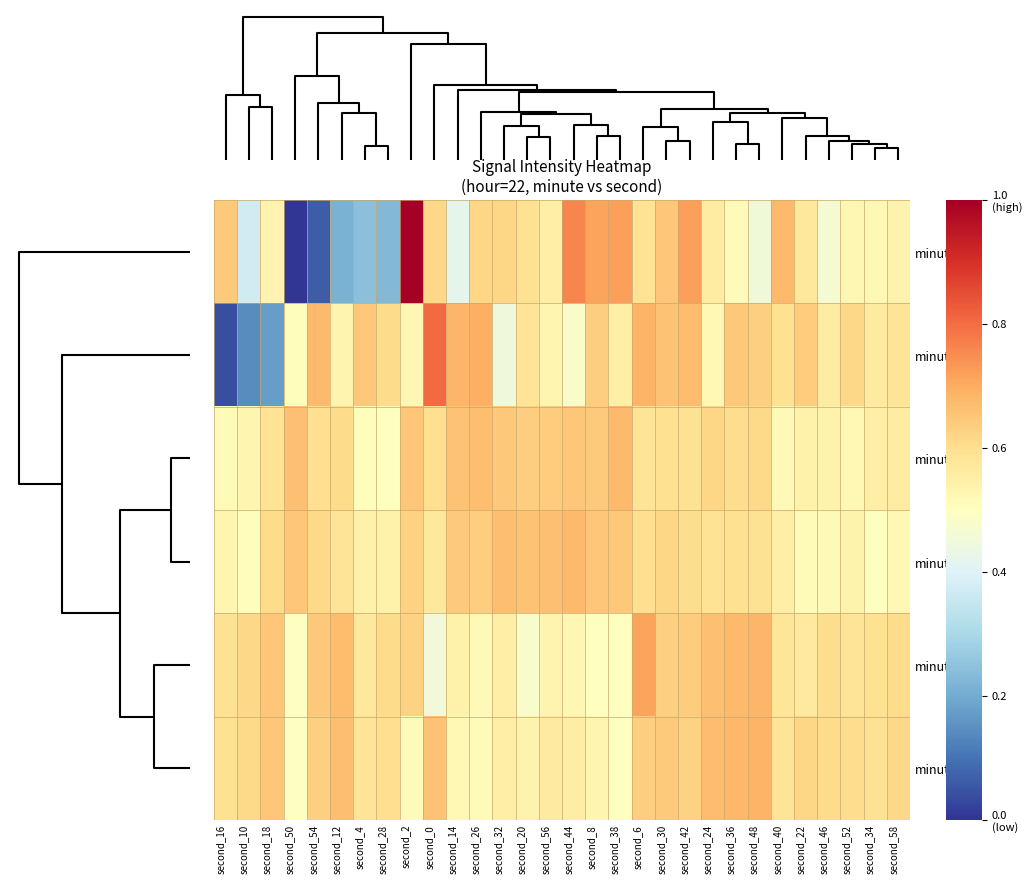

Which category has the highest value across all series?

second_2